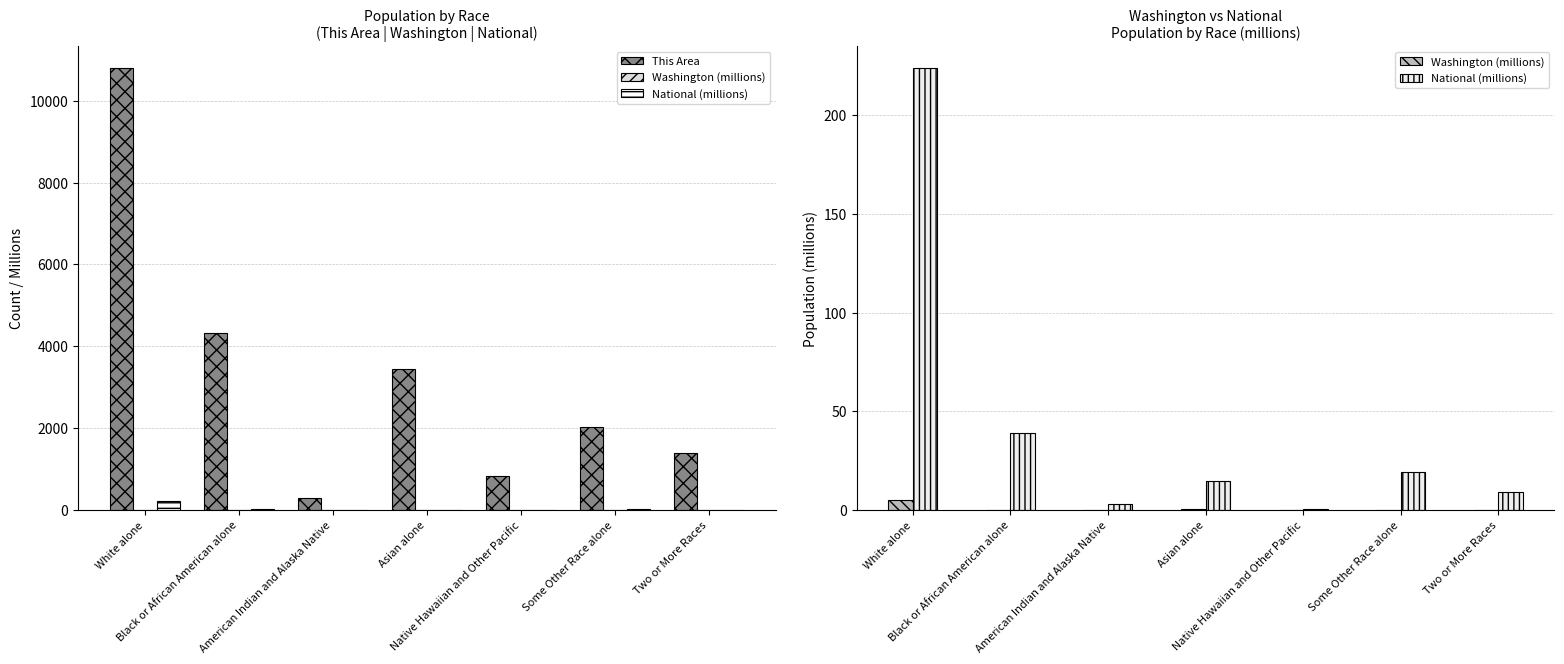

Are the bars horizontal?

No